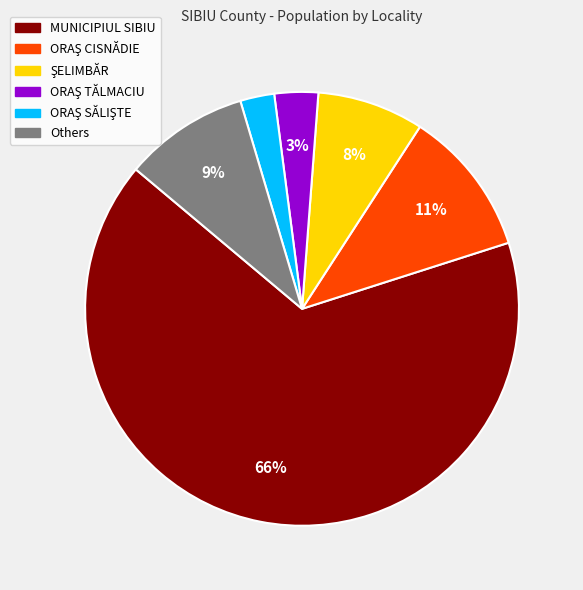

Is there a majority slice in this chart?

Yes